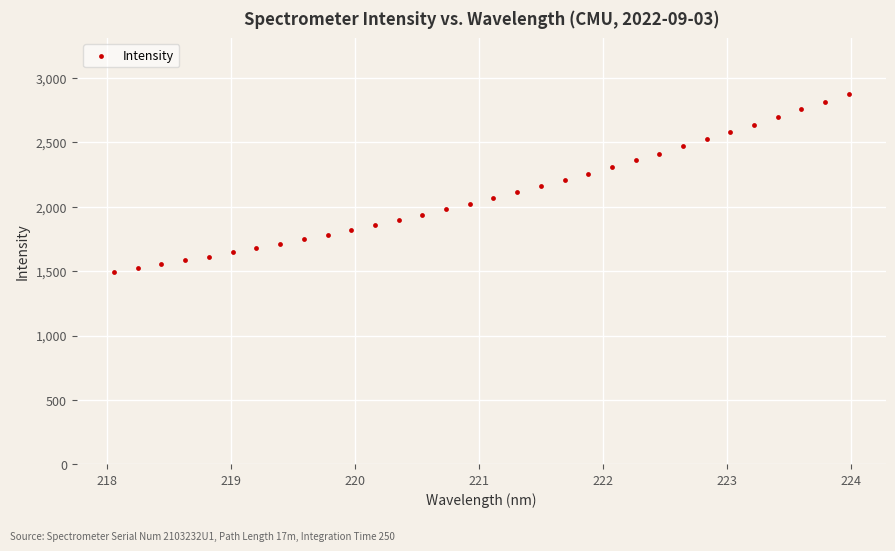

What is the range of Y values (max minus min)?

1382.7